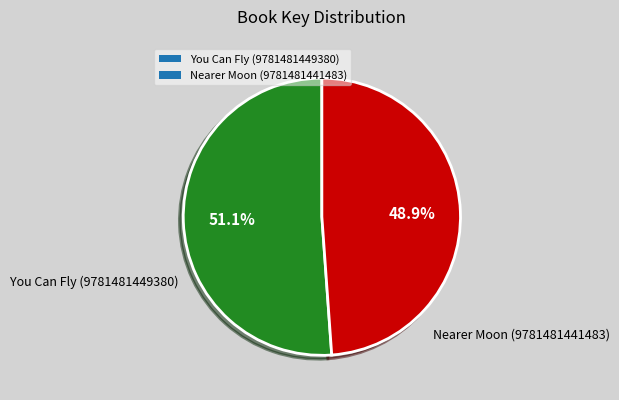

Combined, what portion of the pie is Nearer Moon (9781481441483) and You Can Fly (9781481449380)?

100.0%